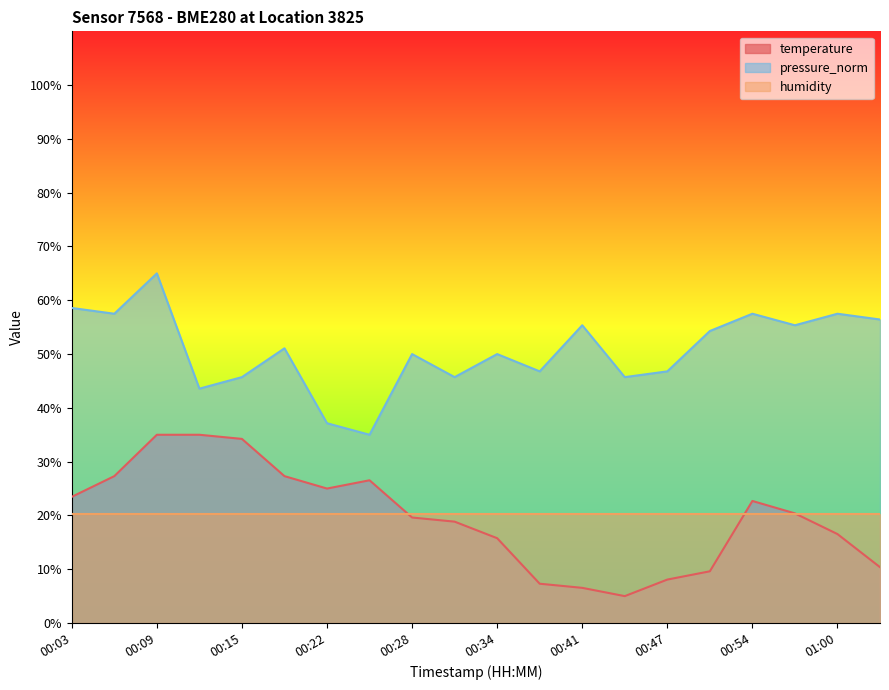

Reading right to left, transcribe all the data shown in this chart.

temperature: 10.4	16.5	20.4	22.7	9.6	8.1	5.0	6.5	7.3	15.8	18.8	19.6	26.5	25.0	27.3	34.2	35.0	35.0	27.3	23.5
pressure_norm: 56.4	57.5	55.4	57.5	54.3	46.8	45.7	55.4	46.8	50.0	45.7	50.0	35.0	37.1	51.1	45.7	43.6	65.0	57.5	58.6